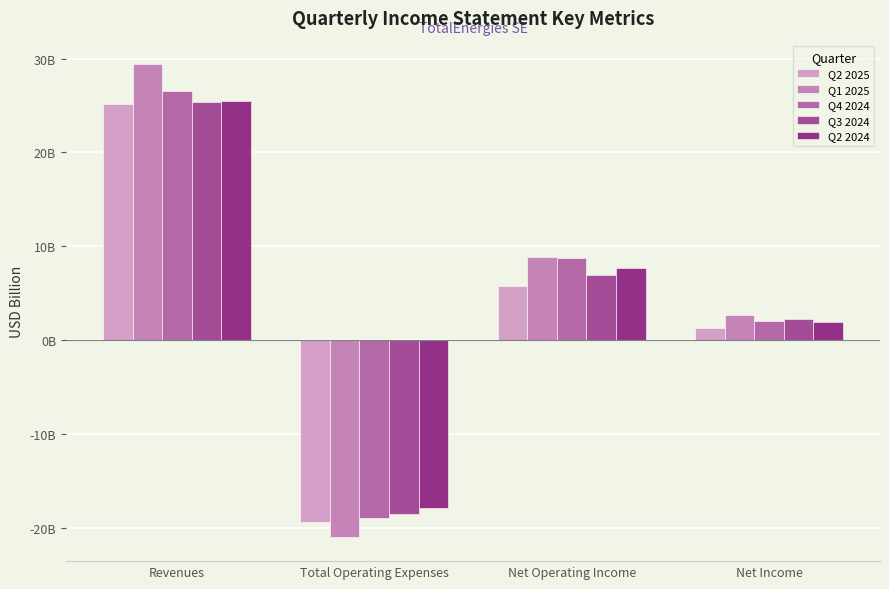

Is the value of Q3 2024 at Net Income greater than the value of Q2 2025 at Revenues?

No